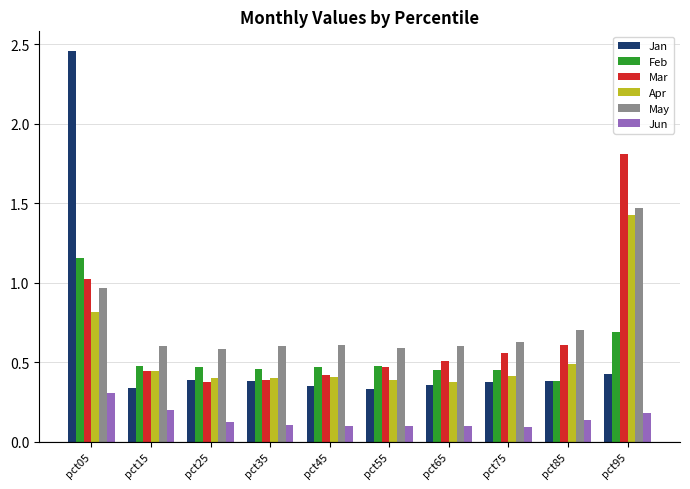

Which category has the highest value in the Jun series?

pct05